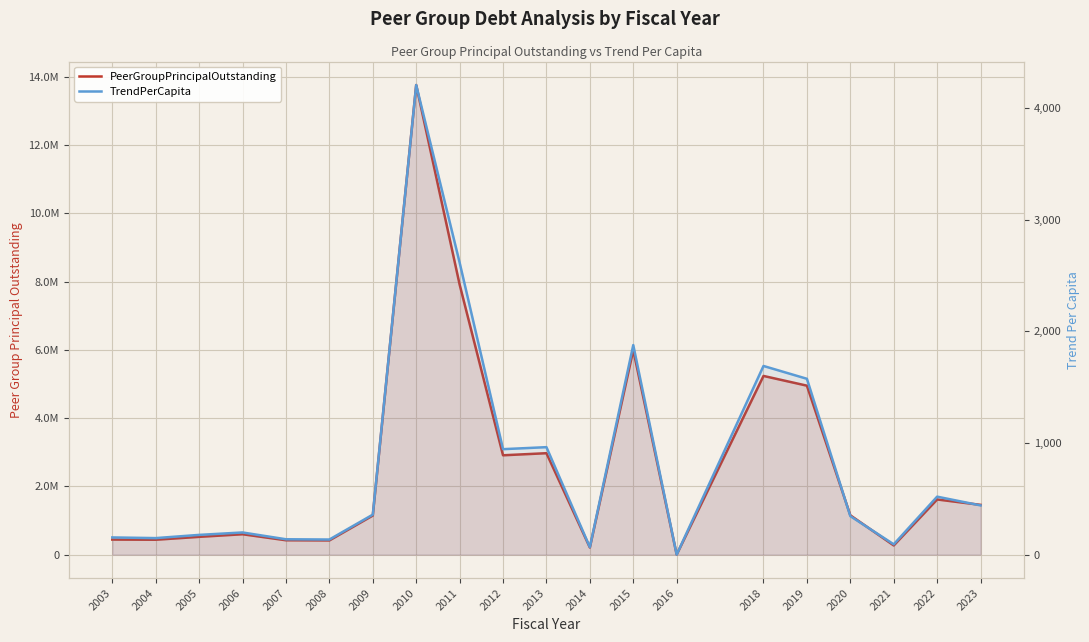

What is the value of the TrendPerCapita point at the 9th from the left?

2614.8